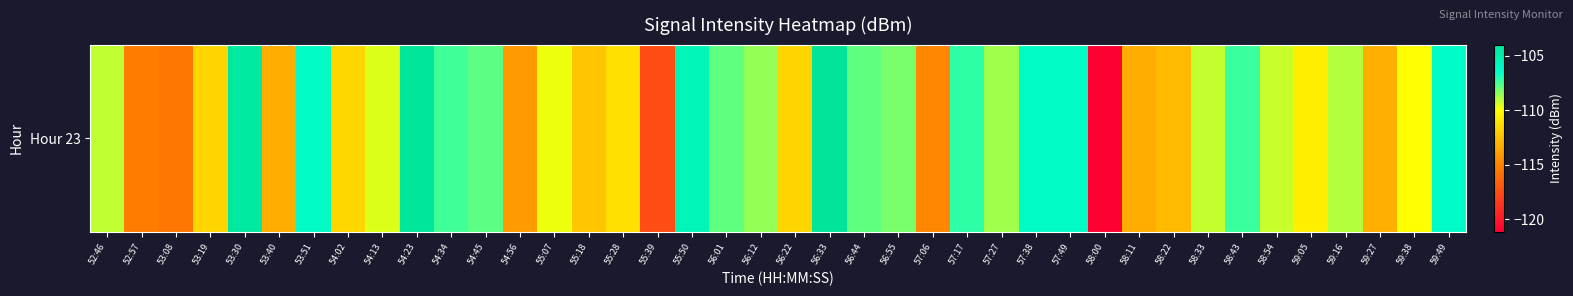

What is the difference between the maximum and minimum values?

17.2